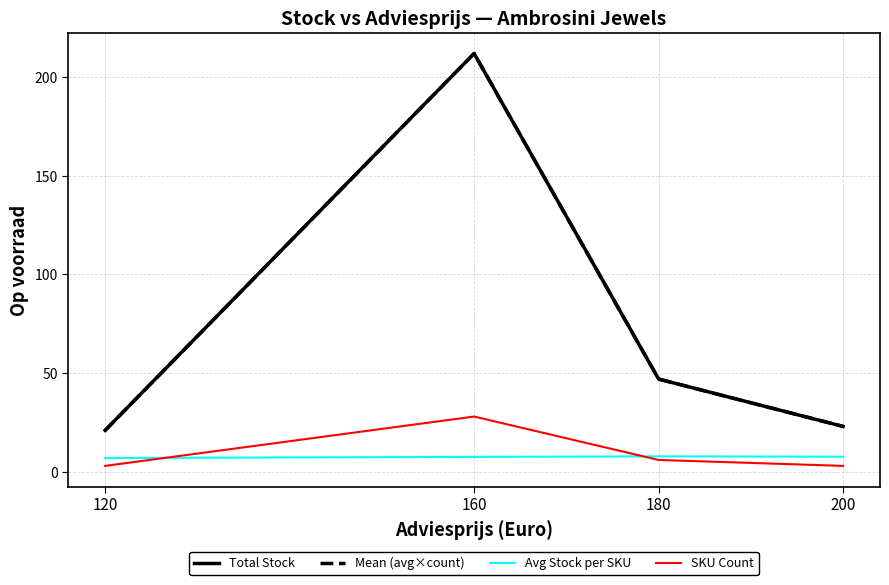

Is the value of SKU Count at 200 greater than the value of Mean (avg×count) at 160?

No